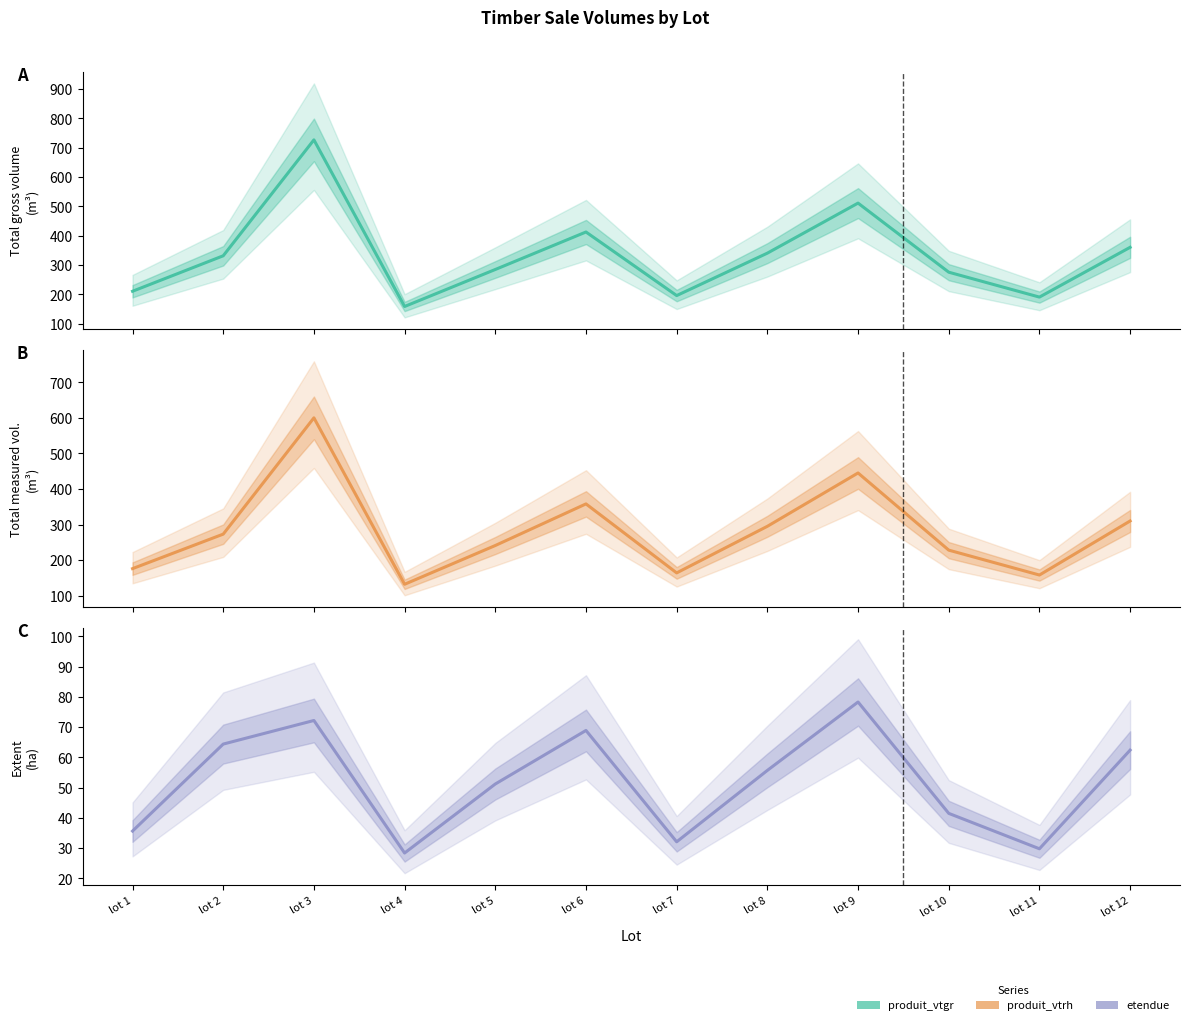

The value of etendue (central) at lot 2 is 36.9. True or false?

False